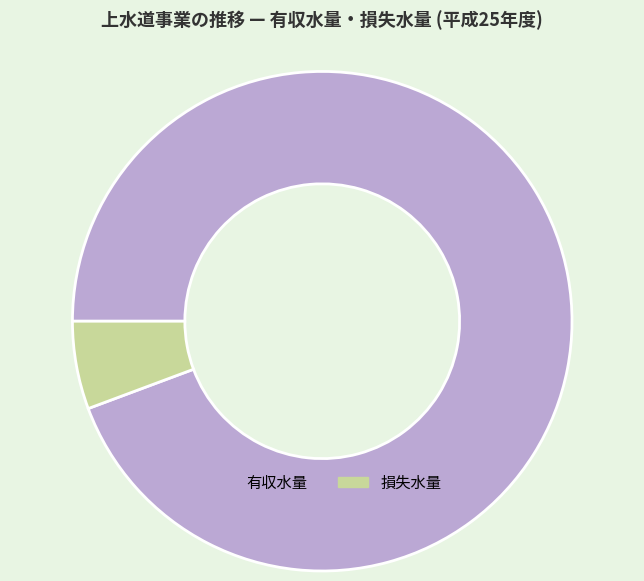

Rank the categories by value from highest to lowest.

有収水量, 損失水量